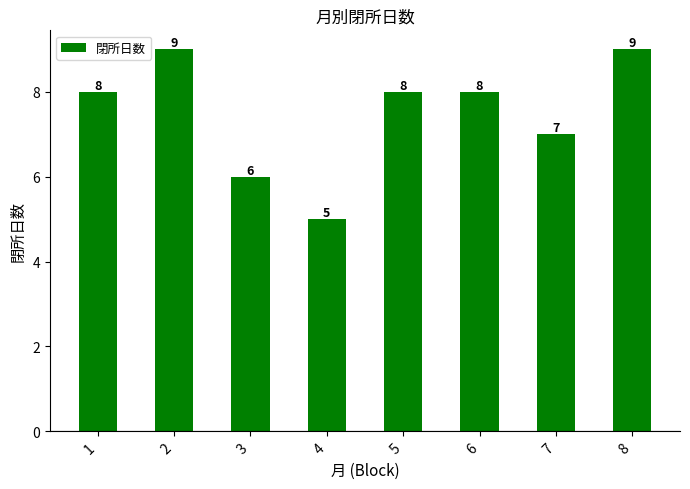

Which category has the lowest value across all series?

4